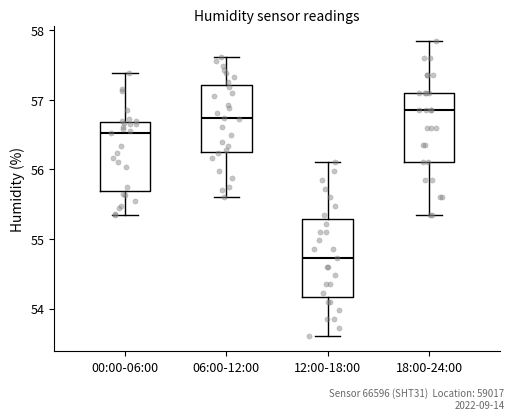

Where does the lower whisker of the box for 00:00-06:00 end on the y-axis? The values are not printed on the chart, so give them approximately, as read against the axis.

55.4